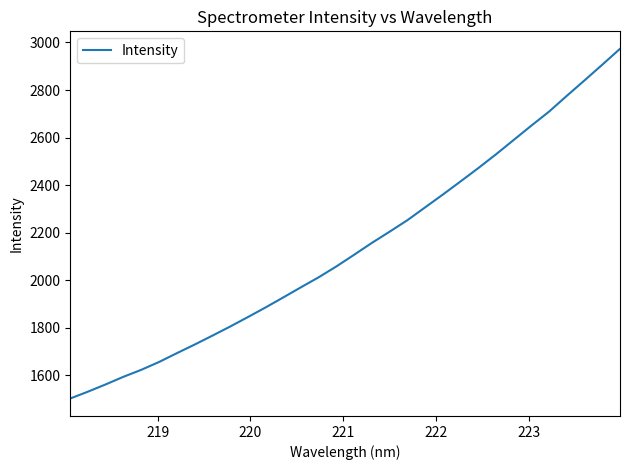

What is the greatest value displayed?

2973.3